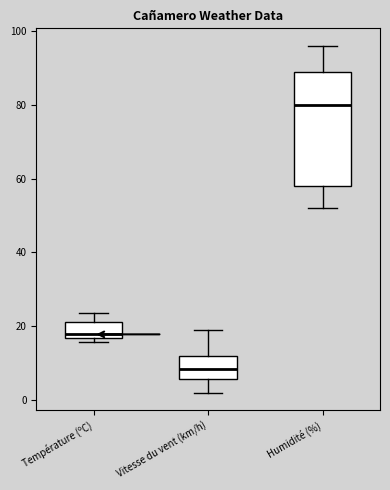

Which box's median line is the lowest?

Vitesse du vent (km/h)